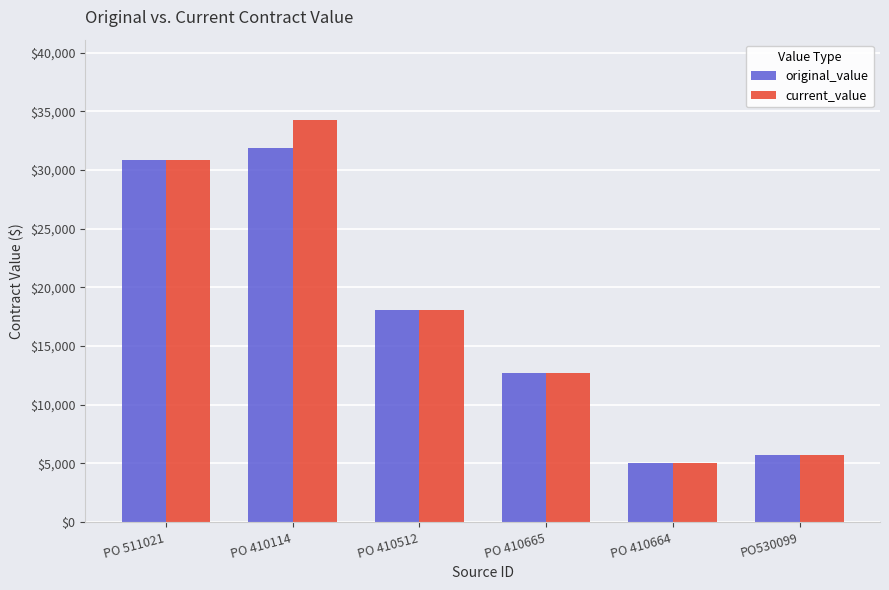

What is the smallest value displayed?

5000.0